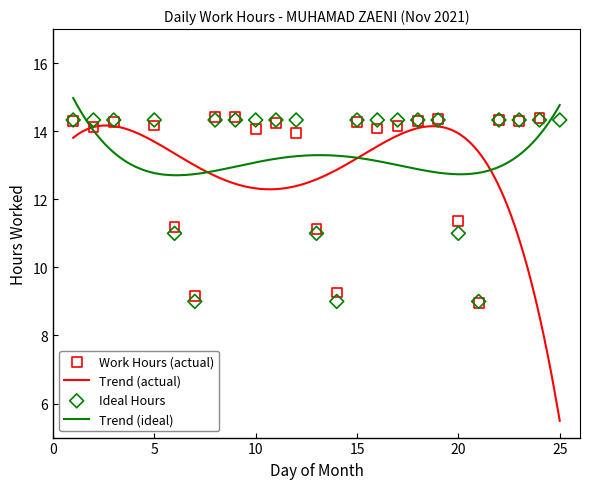

Approximately how many times larger is the value at 18 compared to 12?

1.0